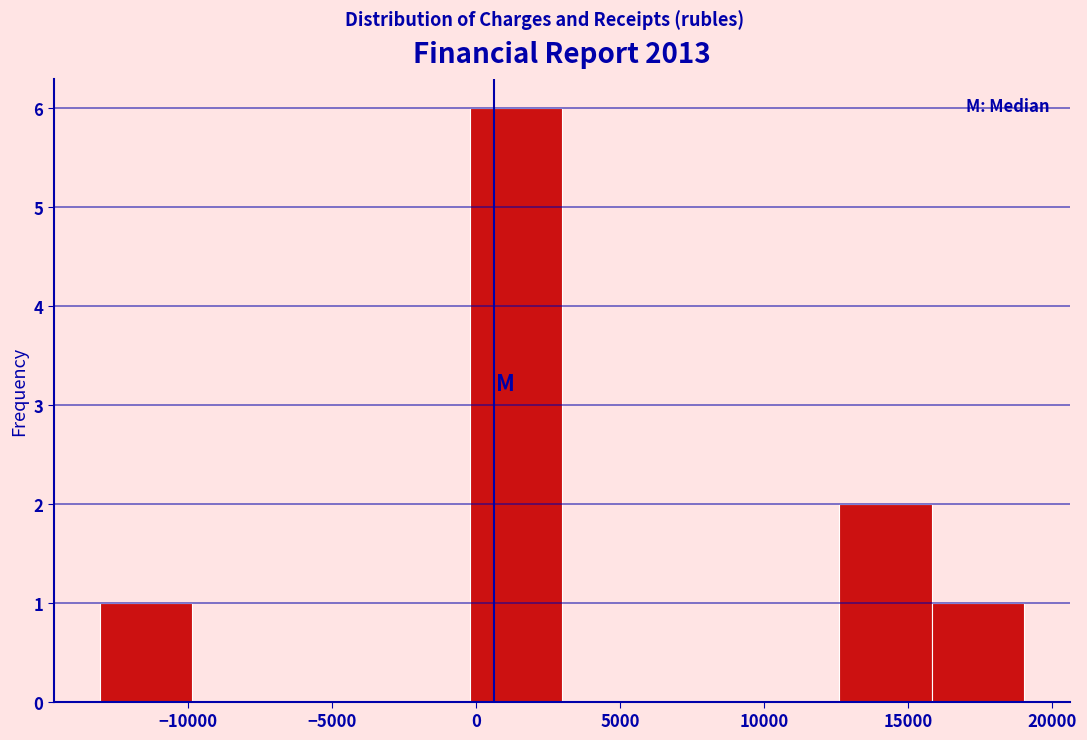

Reading left to right, list every bar in this chart as the range it spans on the x-axis followed by its height. Neither the bar edges nor the heights are printed on the chart, so give them approximately, as read against the axes.

-13000 to -10000: 1
-10000 to -6500: 0
-6500 to -3500: 0
-3500 to 0: 0
0 to 3000: 6
3000 to 6000: 0
6000 to 9500: 0
9500 to 12500: 0
12500 to 16000: 2
16000 to 19000: 1